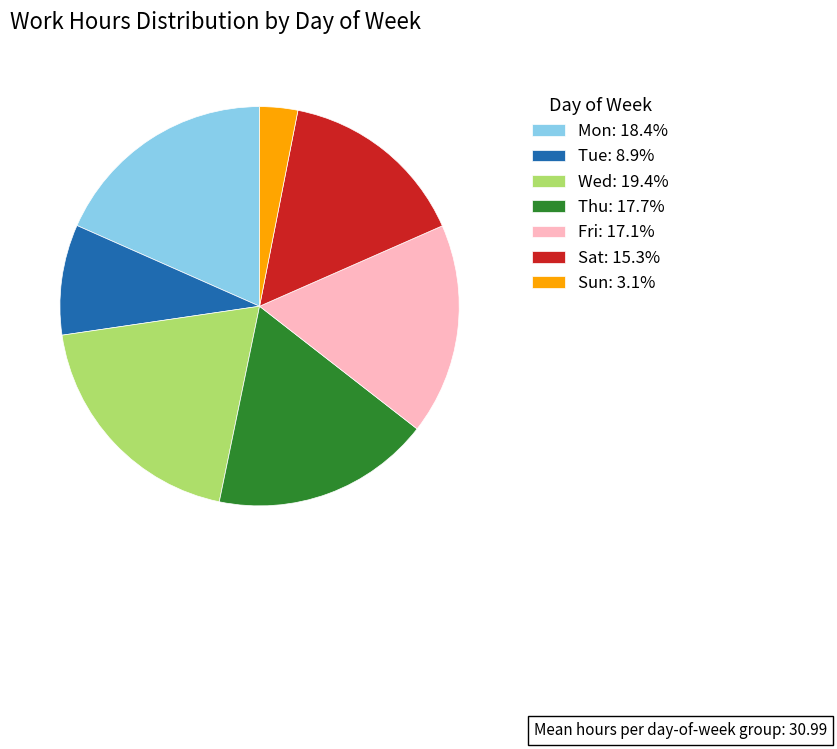

Do Wed: 19.4% and Tue: 8.9% together represent more than half of the pie?

No